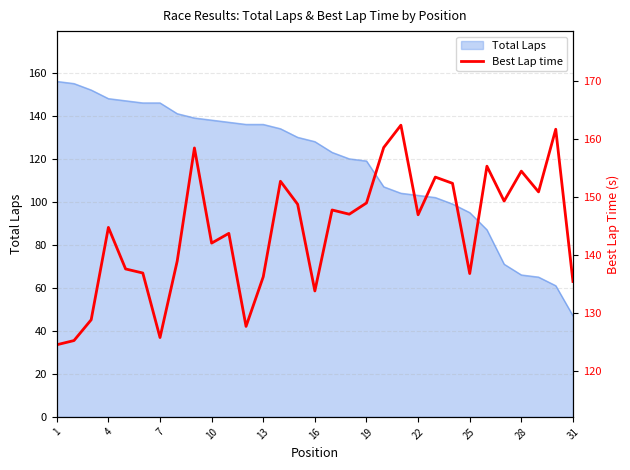

What is the minimum value for Total Laps?

47